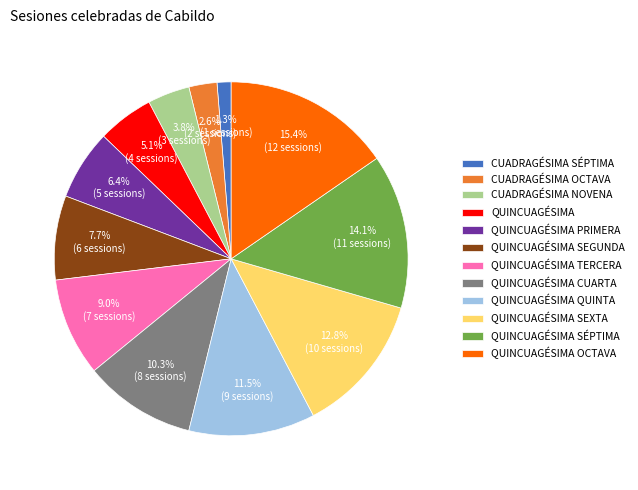

What percentage is NOT represented by QUINCUAGÉSIMA CUARTA?

89.7%